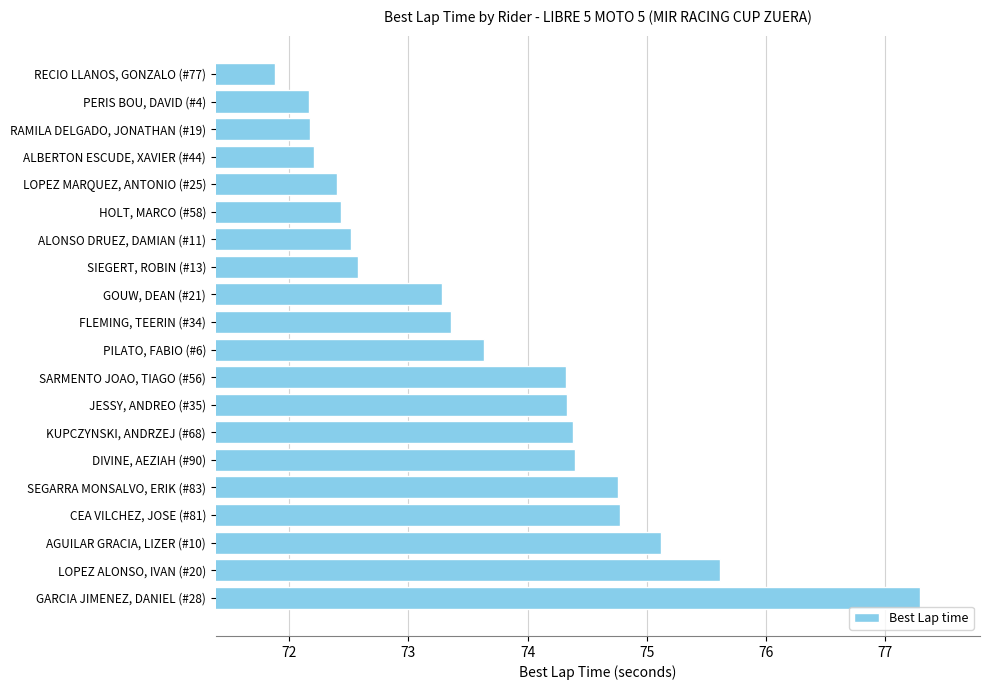

Which category has the highest value across all series?

GARCIA JIMENEZ, DANIEL (#28)